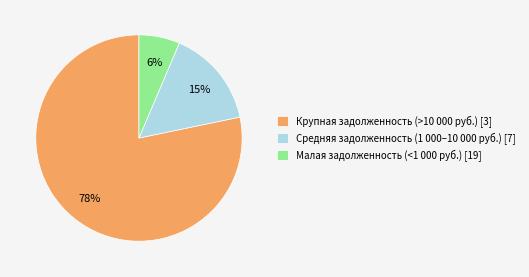

The Средняя задолженность (1 000–10 000 руб.) [7] slice represents 26% of the pie. True or false?

False